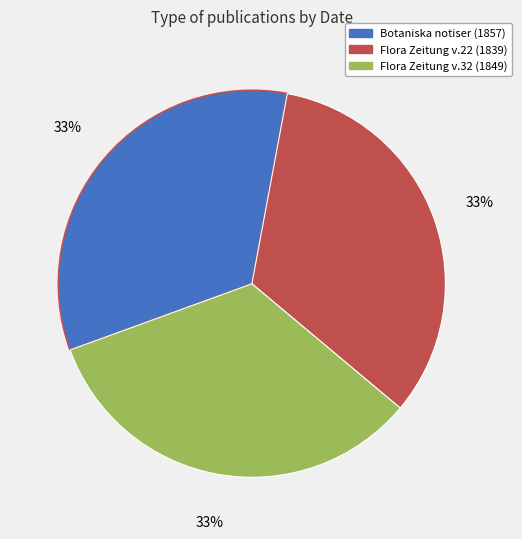

Is the sum of Botaniska notiser (1857) and Flora Zeitung v.32 (1849) greater than half?

Yes